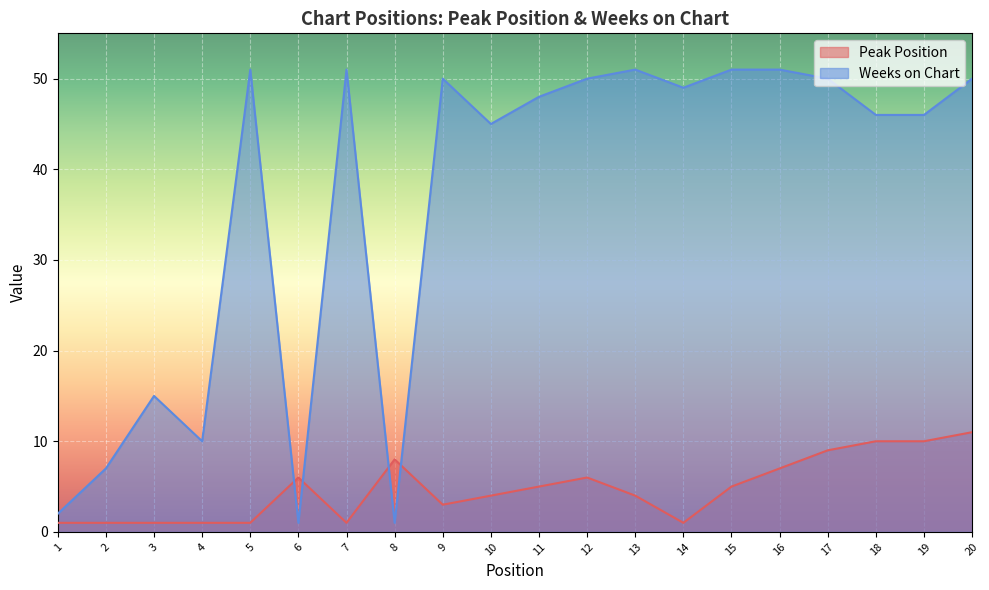

Rank the categories by Weeks on Chart value from highest to lowest.

5, 7, 13, 15, 16, 9, 12, 17, 20, 14, 11, 18, 19, 10, 3, 4, 2, 1, 6, 8